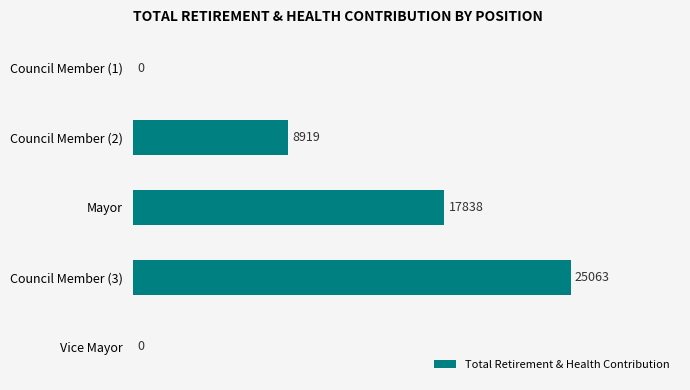

What is the average value?

10364